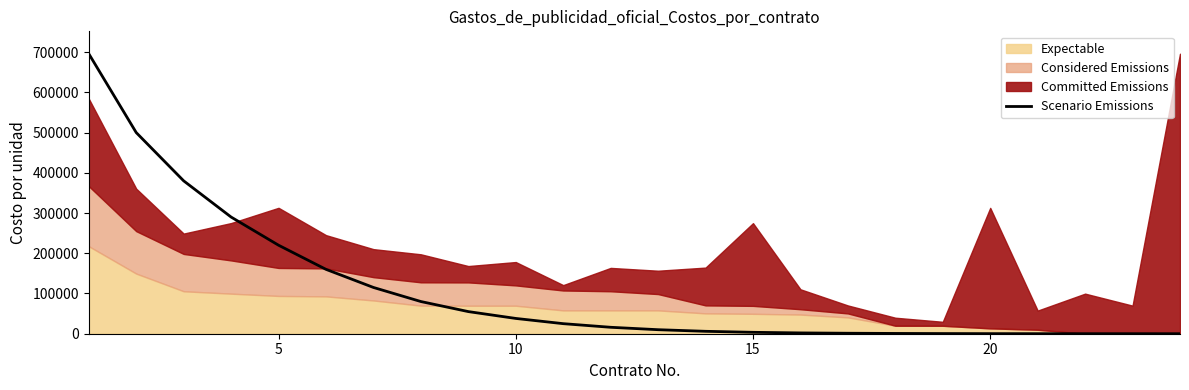

The value of Scenario Emissions at 10 is 66096. True or false?

False